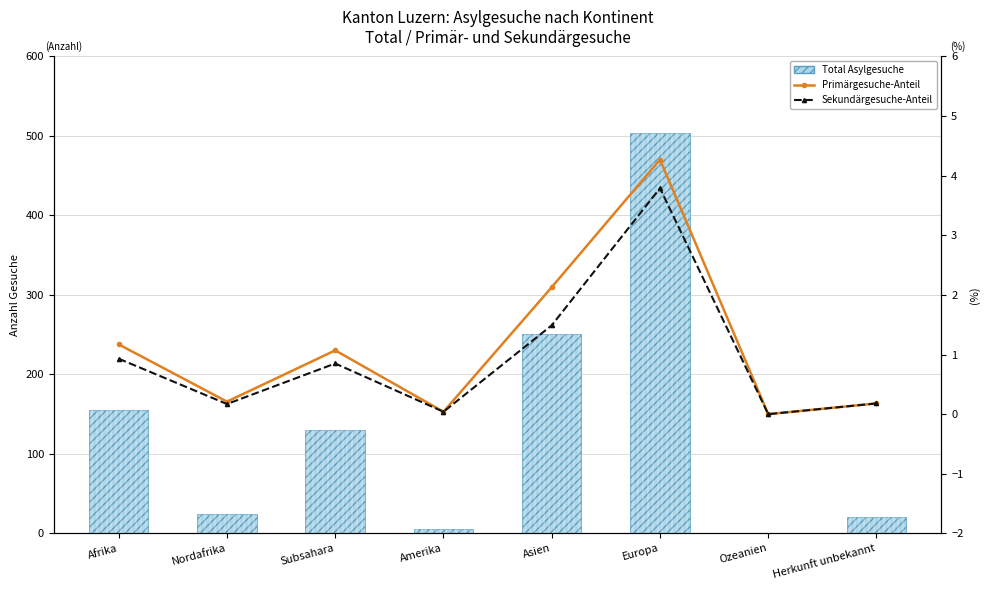

True or false: Total Asylgesuche has a value of 2.3 at Amerika.

False